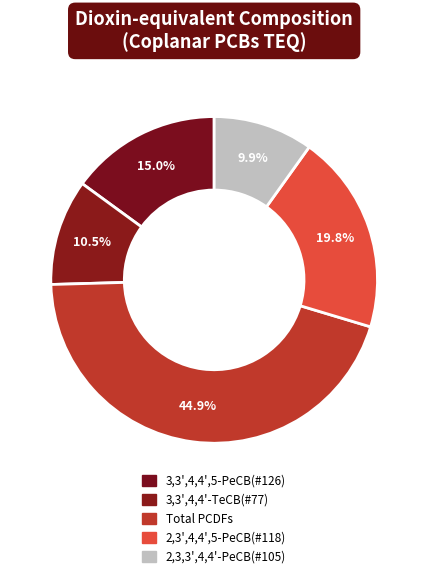

Count the number of slices in the pie.

5